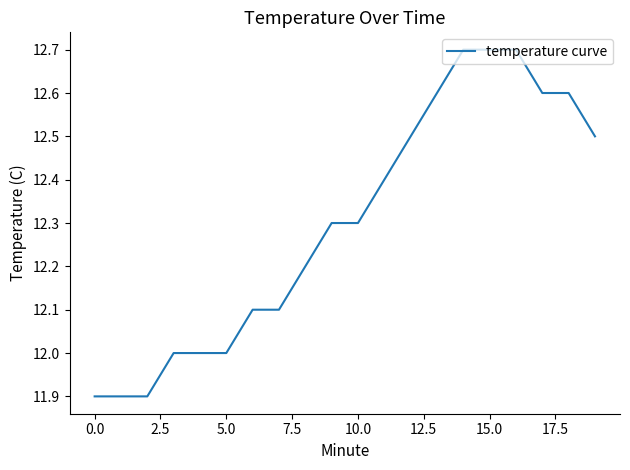

How many values are between 12 and 13?

17